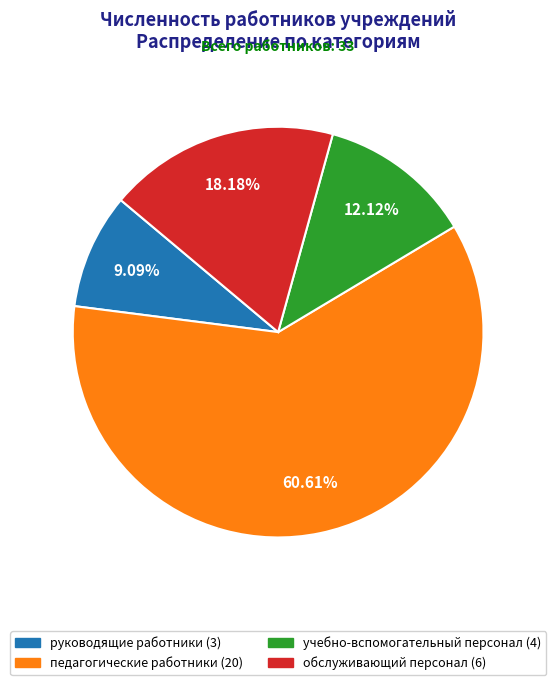

To the nearest percent, what is the difference between the руководящие работники and педагогические работники slice percentages?

52%